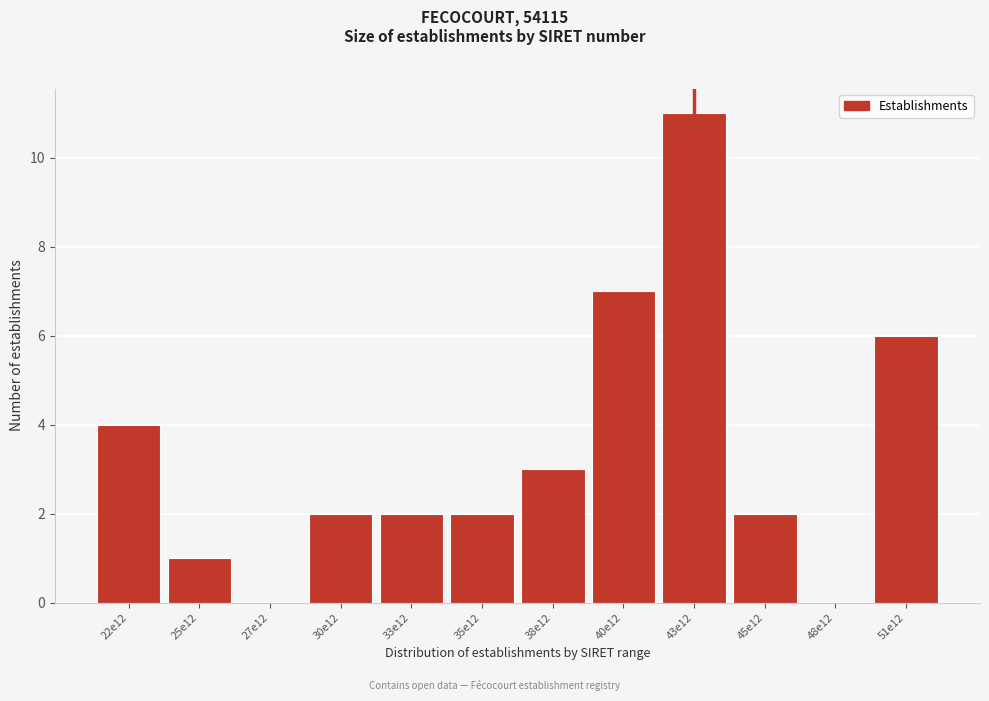

Reading right to left, list all the values displayed in this chart.

51e12=6	48e12=0	45e12=2	43e12=11	40e12=7	38e12=3	35e12=2	33e12=2	30e12=2	27e12=0	25e12=1	22e12=4